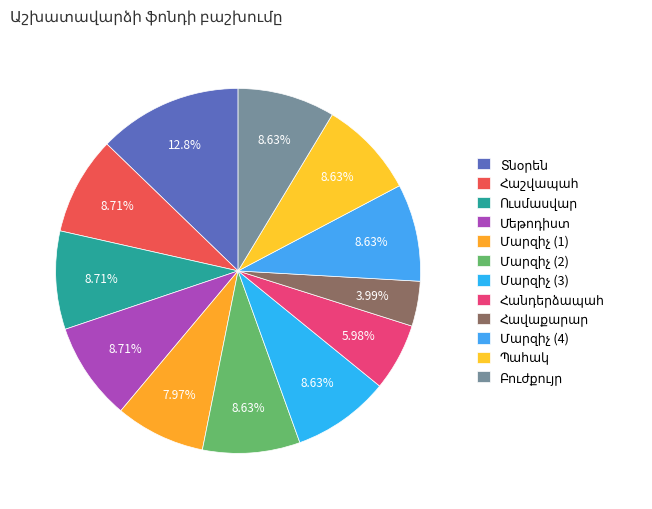

Between Մարզիչ (3) and Մեթոդիստ, which is larger?

Մեթոդիստ